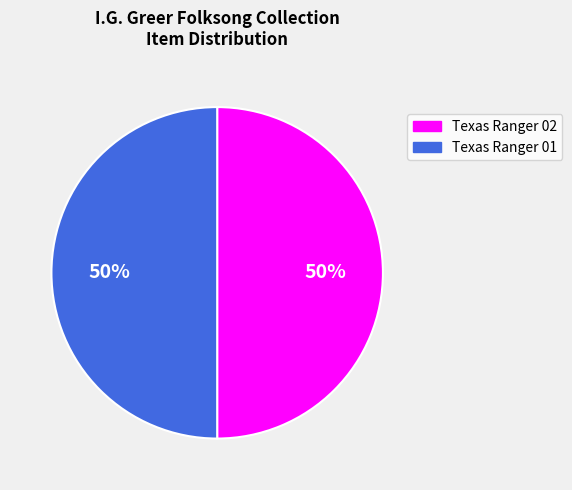

Approximately how many times larger is the value at Texas Ranger 02 compared to Texas Ranger 01?

1.0